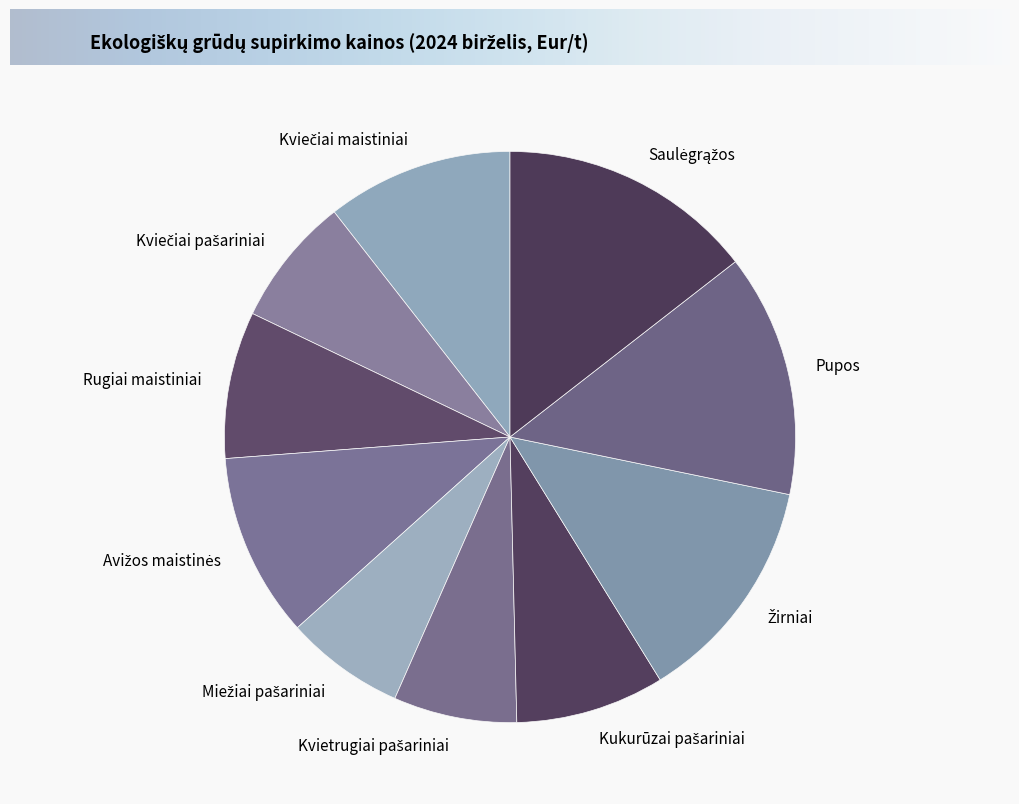

Does any single category account for the majority?

No